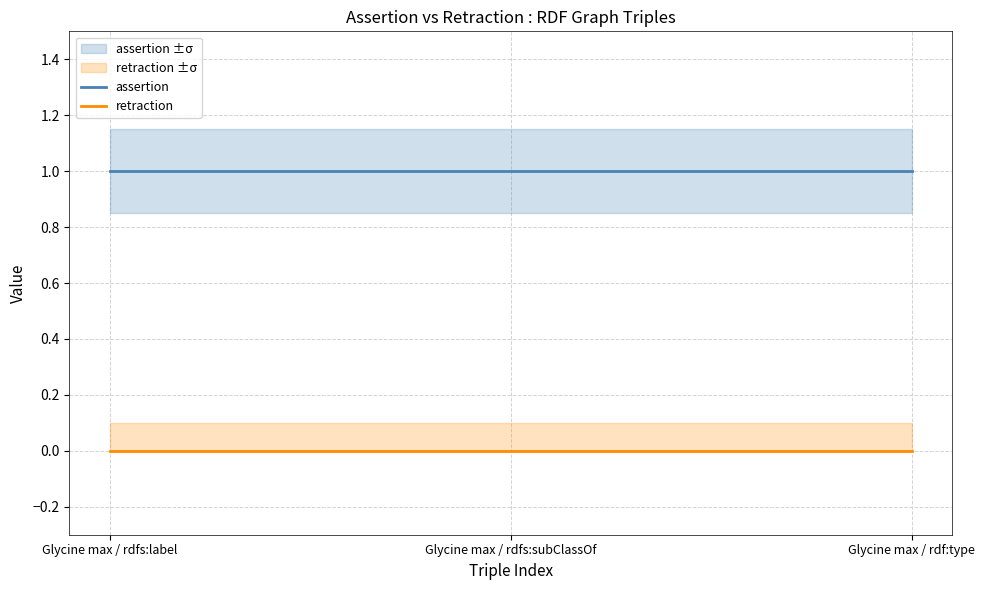

What is the label of the 2nd point from the left?

Glycine max / rdfs:subClassOf